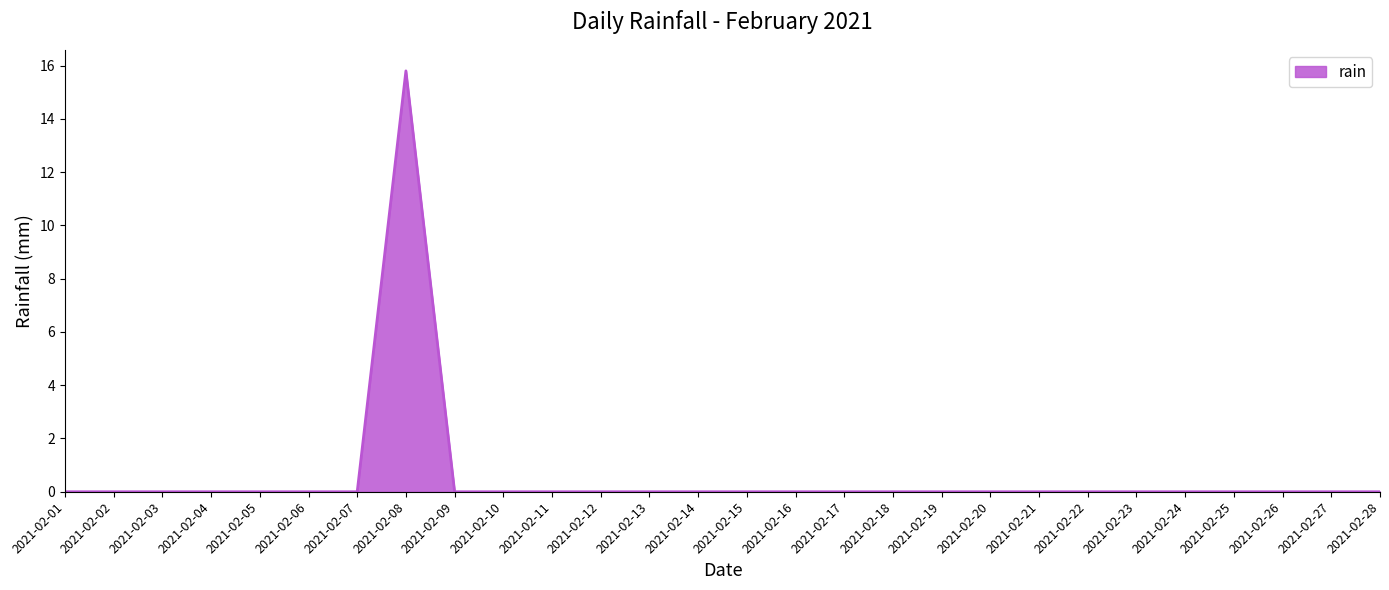

Is it true that the value at 2021-02-21 is 7.4?

False